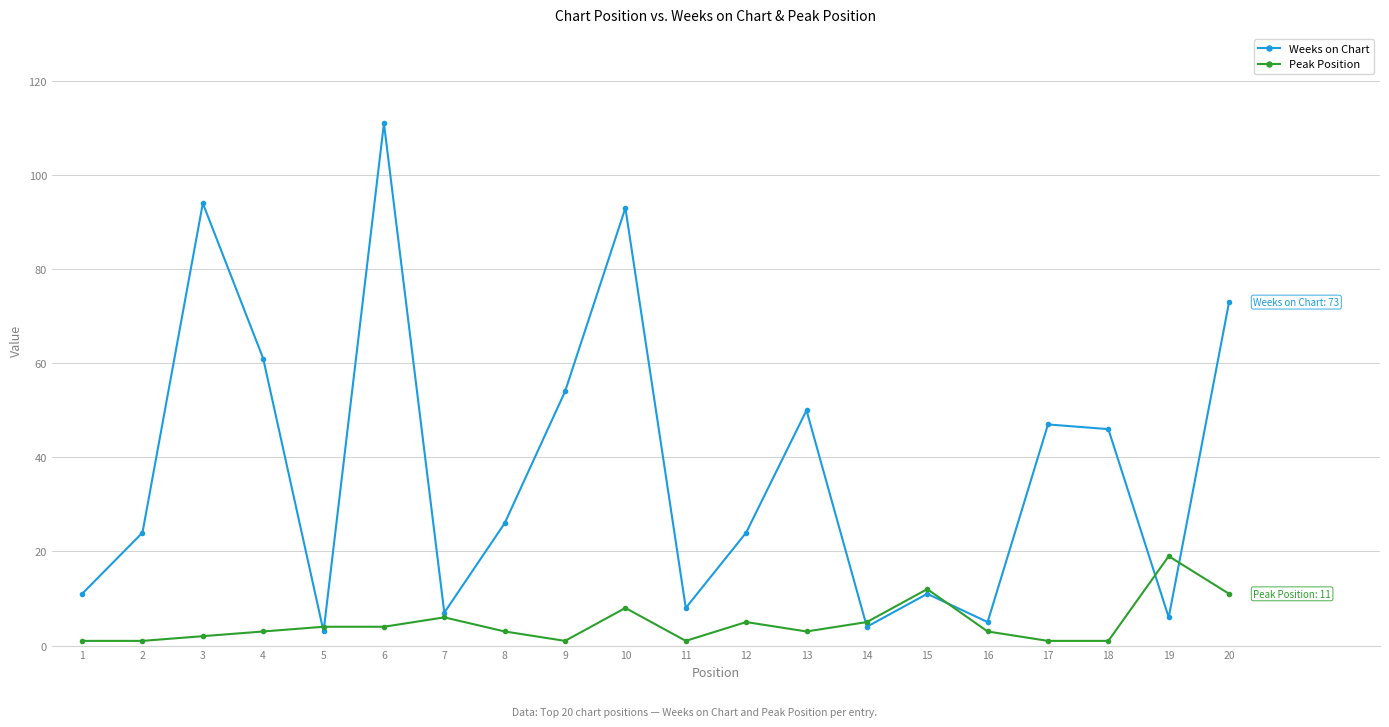

What is the maximum value shown in the chart?

111